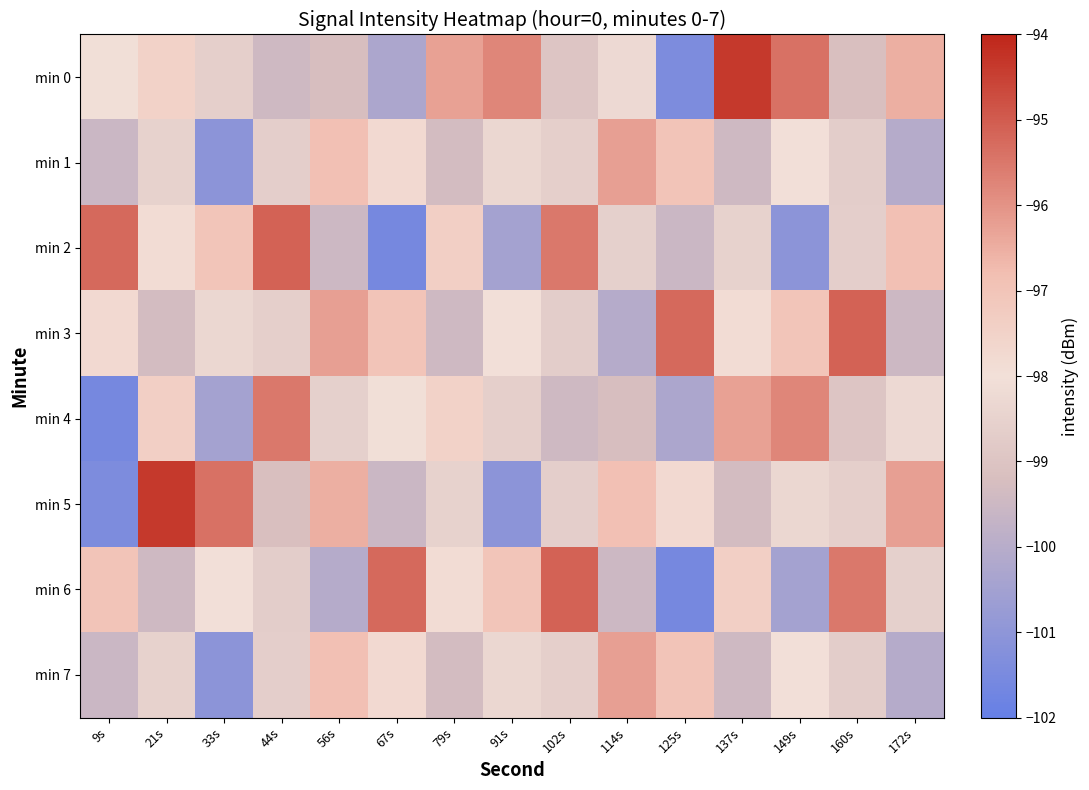

What is the difference between the highest and lowest values at 9s?

6.3